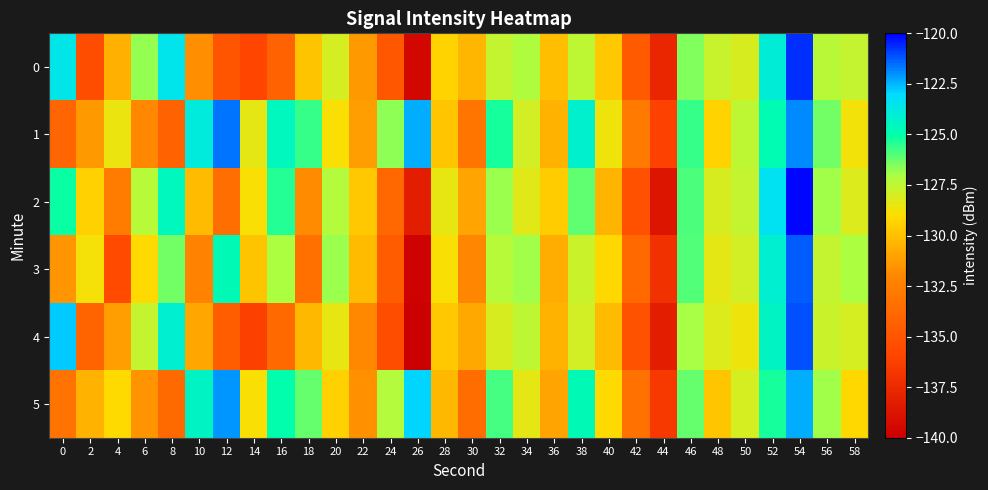

Which has a higher value, 30 or 12?

30